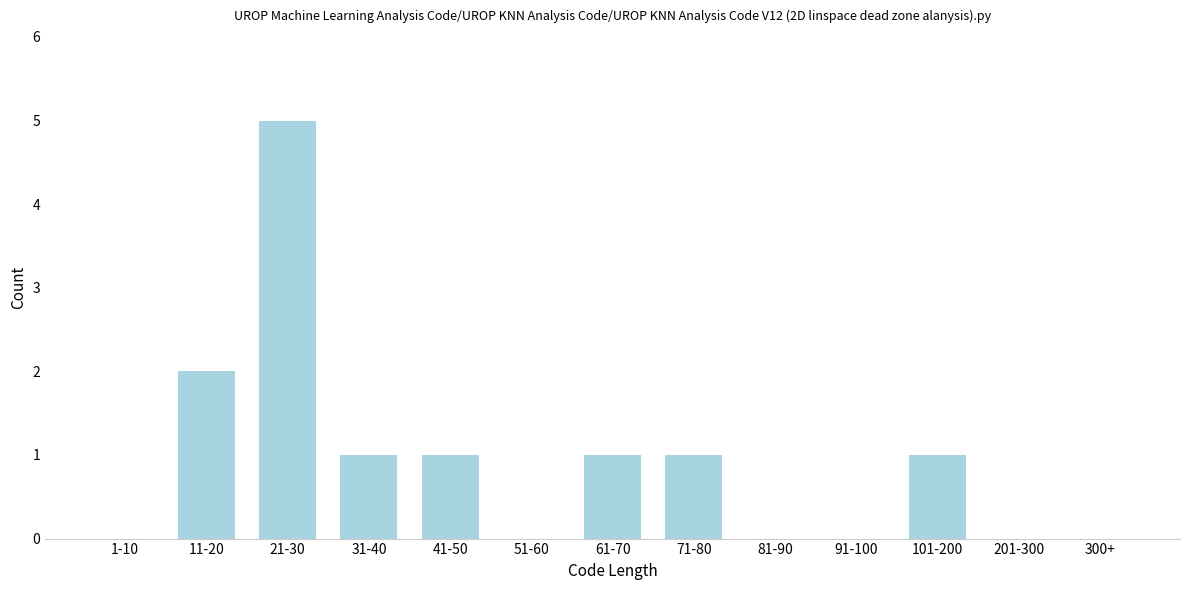

Reading right to left, what are all the values shown in this chart?

300+=0	201-300=0	101-200=1	91-100=0	81-90=0	71-80=1	61-70=1	51-60=0	41-50=1	31-40=1	21-30=5	11-20=2	1-10=0